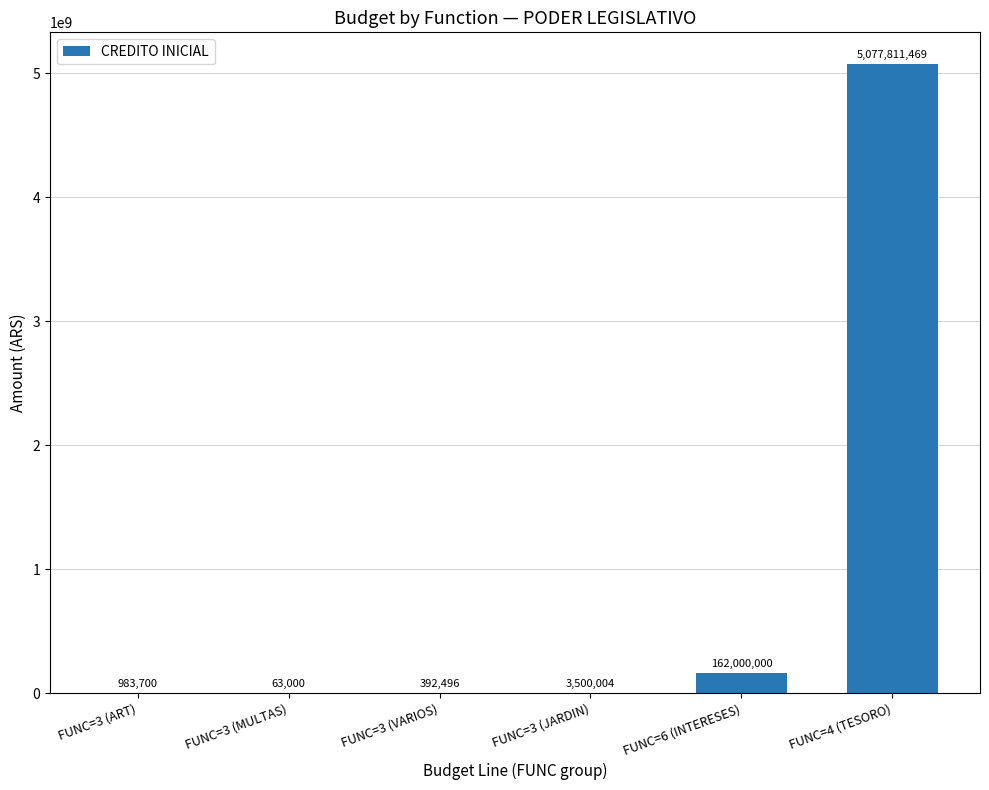

Does the chart contain stacked bars?

No